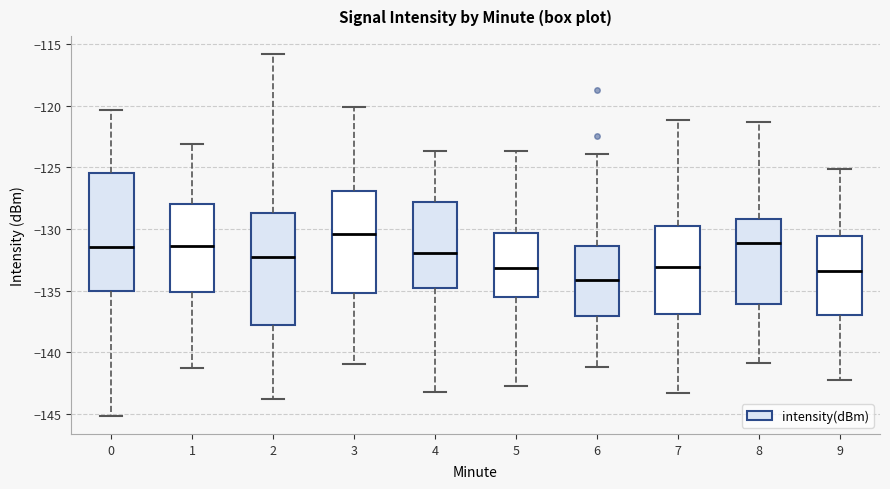

Where is the upper edge of the box at x = 7 on the y-axis? The values are not printed on the chart, so give them approximately, as read against the axis.

-130.0